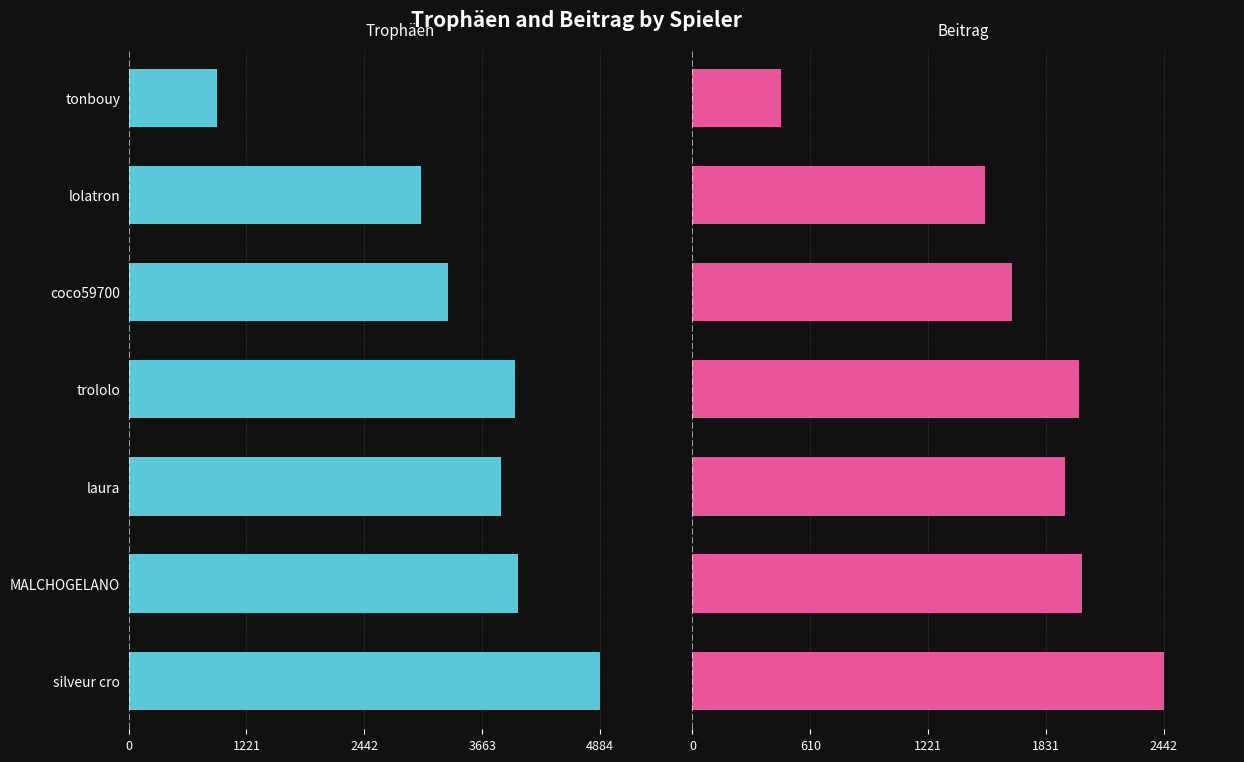

How many values in the Beitrag series are below 1928?

3